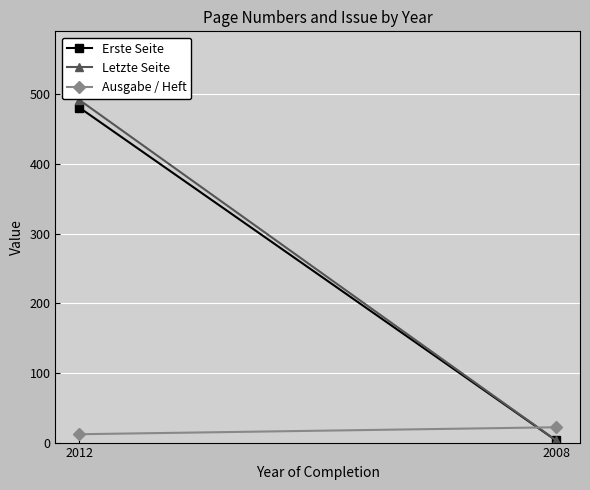

Rank the series at 2008 from lowest to highest value.

Erste Seite, Letzte Seite, Ausgabe / Heft